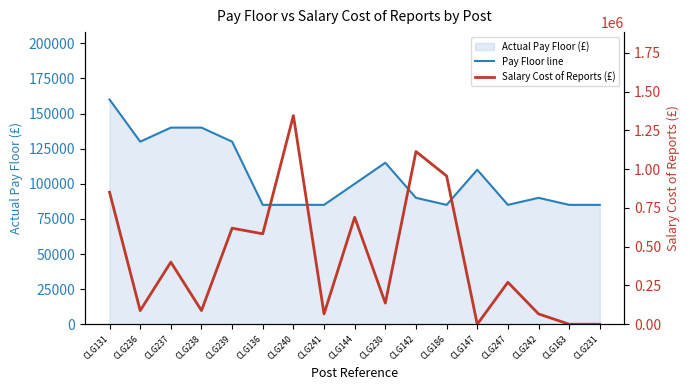

How many data points in Salary Cost of Reports (£) are above 270454?

8